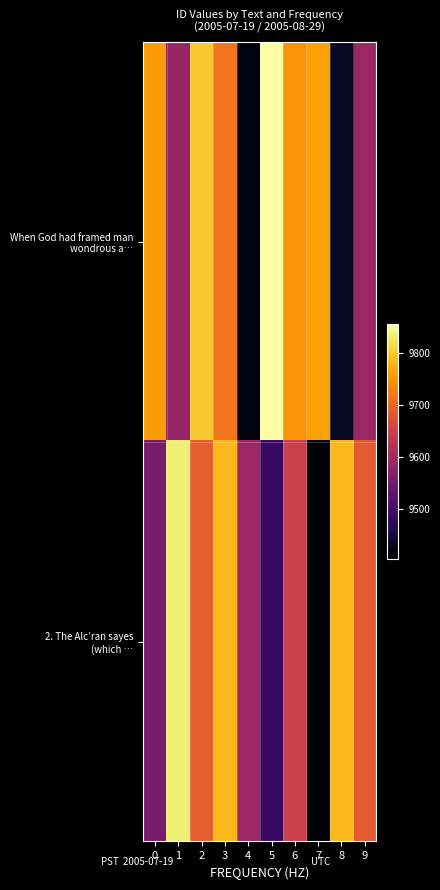

How many distinct data groups are displayed?

2